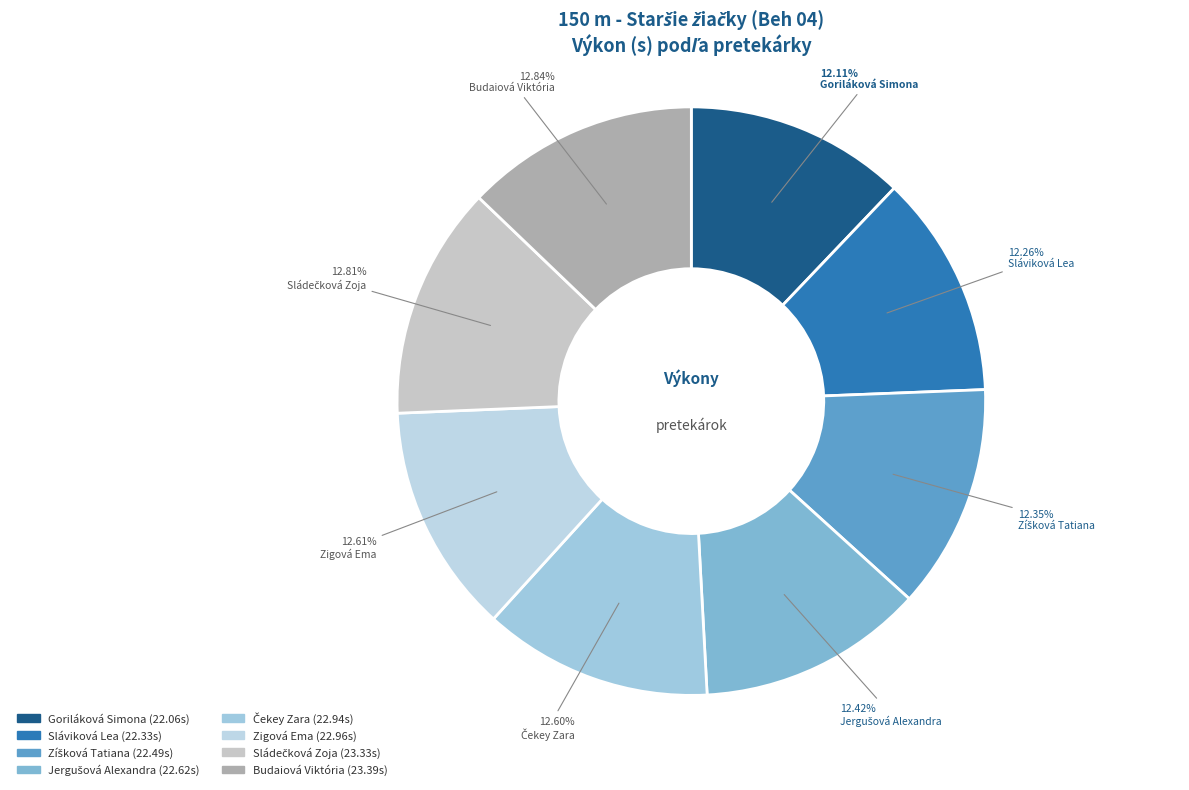

Which category has the biggest portion of the pie?

Budaiová Viktória